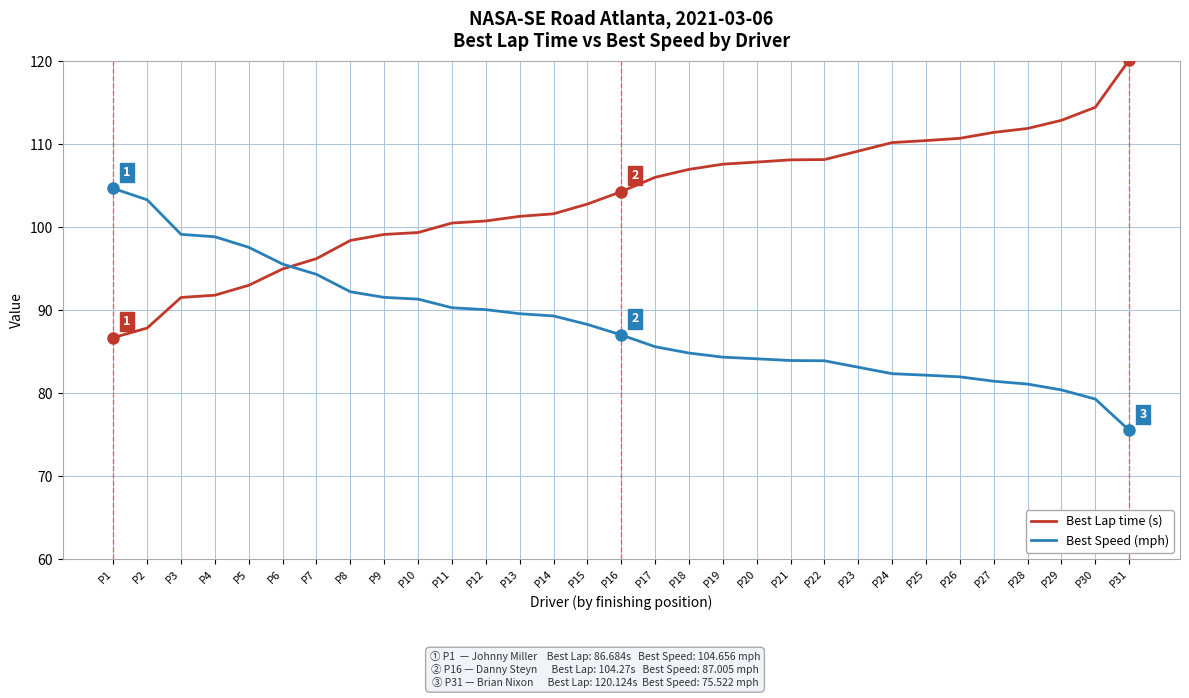

Is the value of Best Speed (mph) at P18 greater than the value of Best Lap time (s) at P23?

No